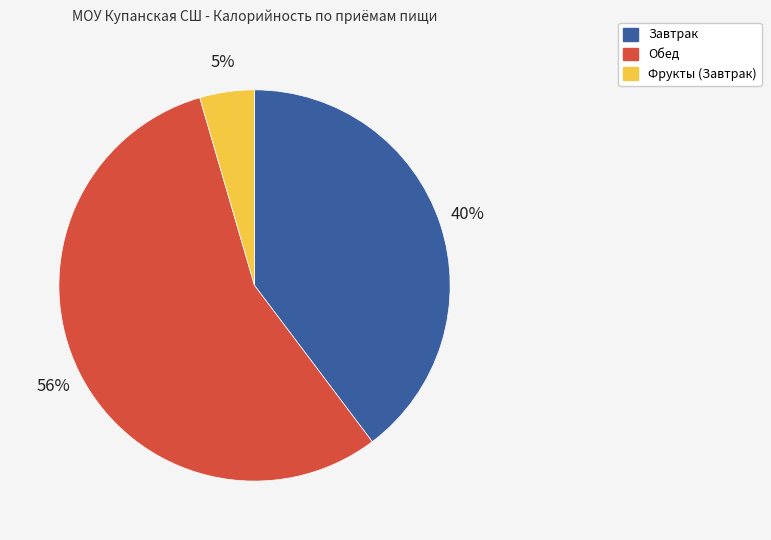

Which category has the biggest portion of the pie?

Обед